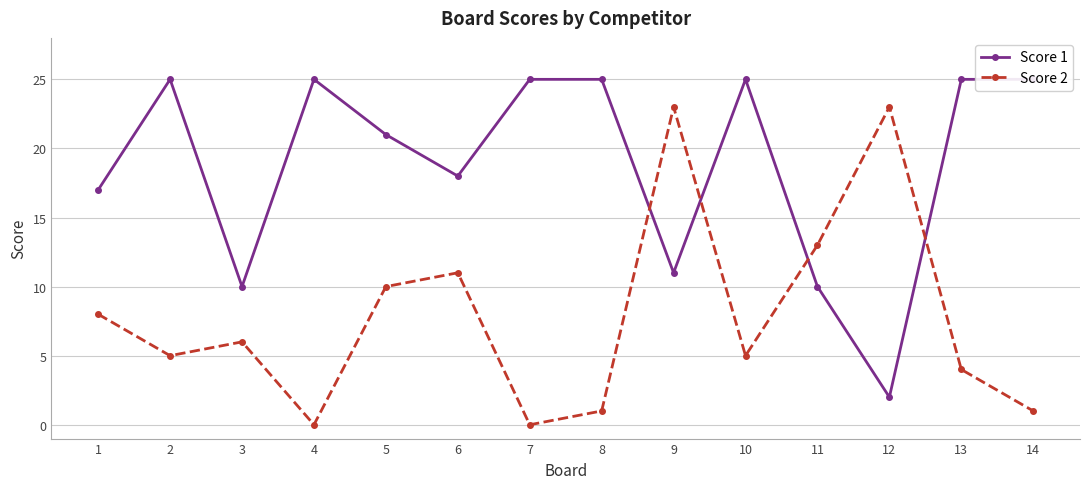

Is it true that Score 2 equals 23 at 12?

True